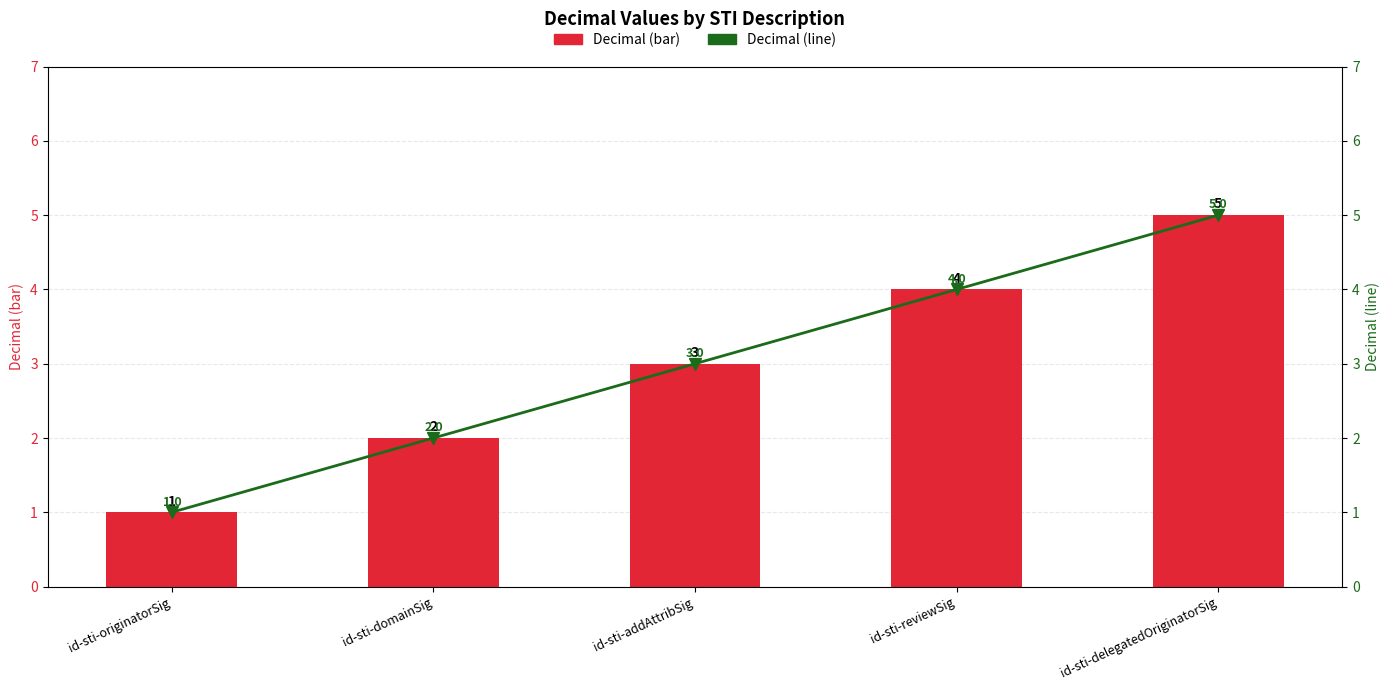

True or false: Decimal (line) has a value of 1 at id-sti-originatorSig.

True